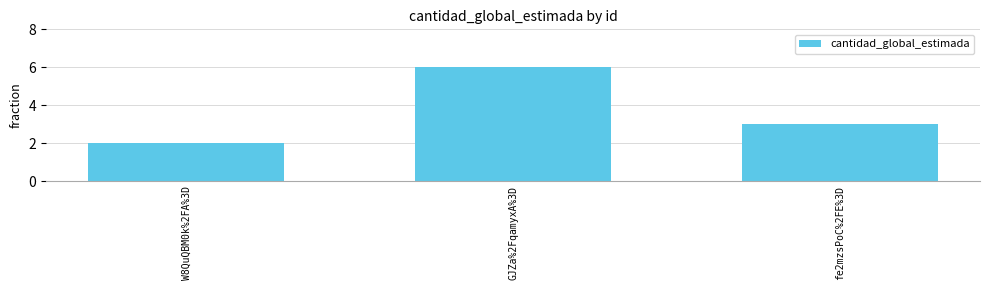

At which label does the data first exceed 3?

GJZa%2FqamyxA%3D